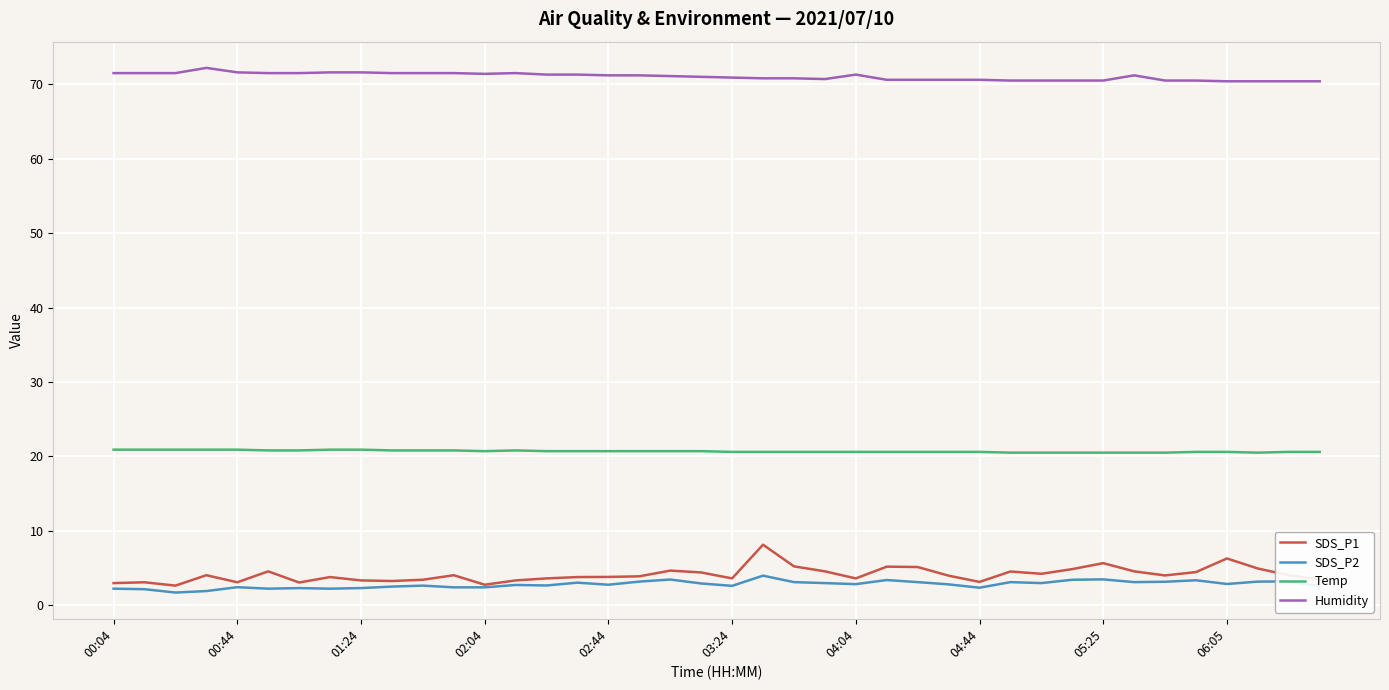

List the series in order of their peak value, highest first.

Humidity, Temp, SDS_P1, SDS_P2